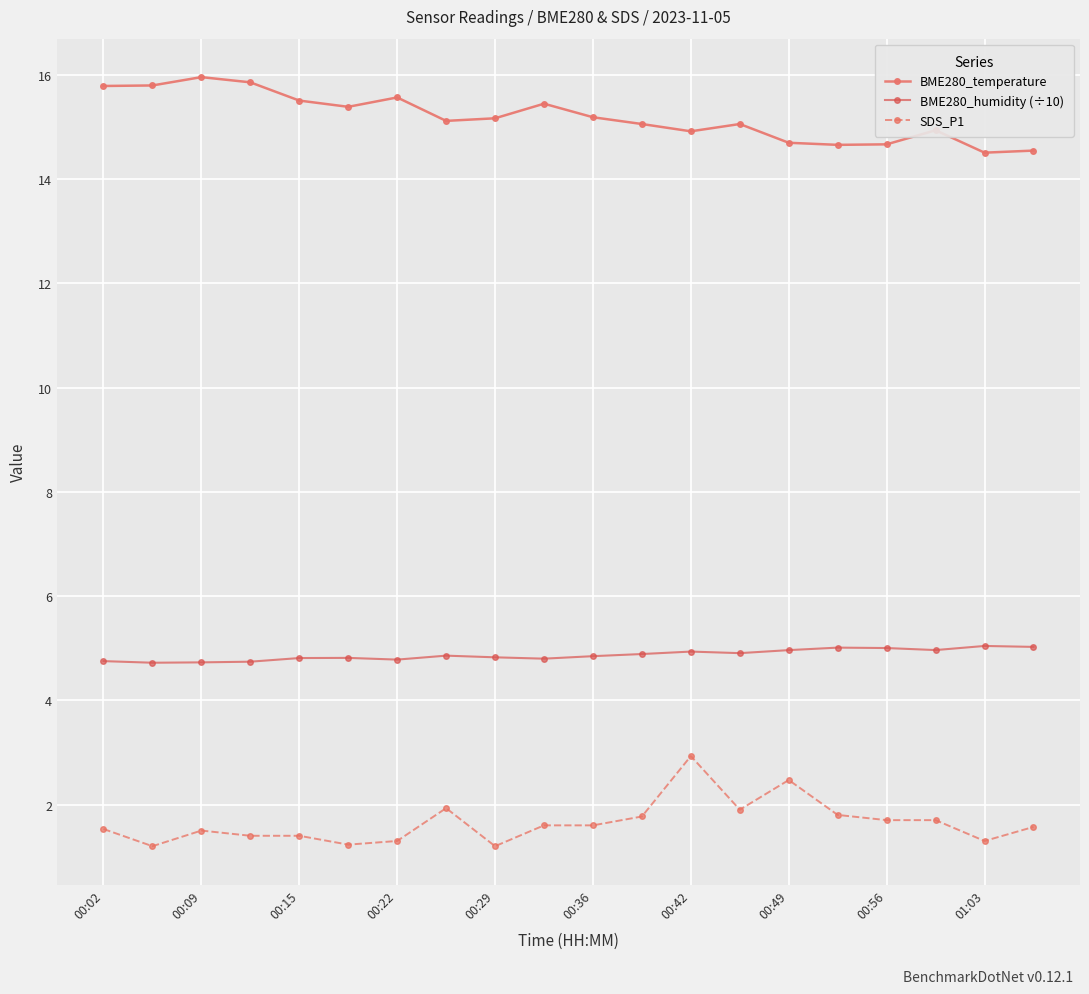

What is the value of the SDS_P1 point at the 15th from the left?

2.5